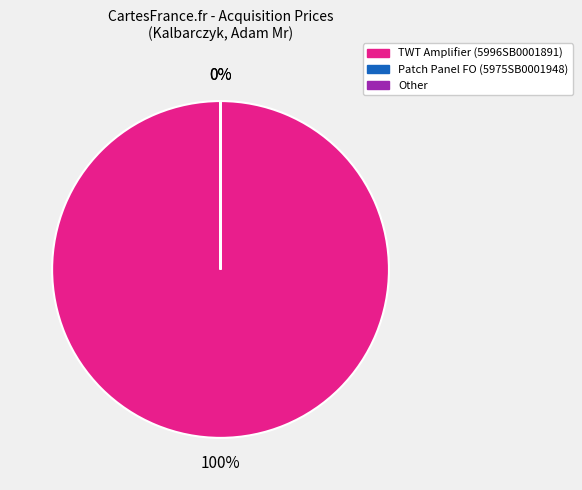

Does Kalbarczyk, Adam Mr (TWT Amplifier) account for over 50% of the chart?

Yes